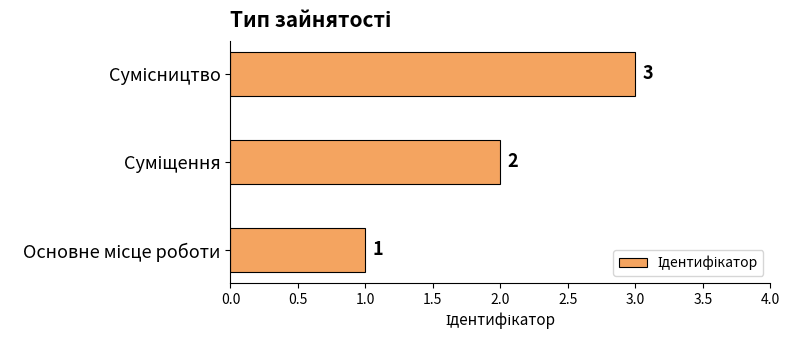

Count the values in the range 1 to 3.

3